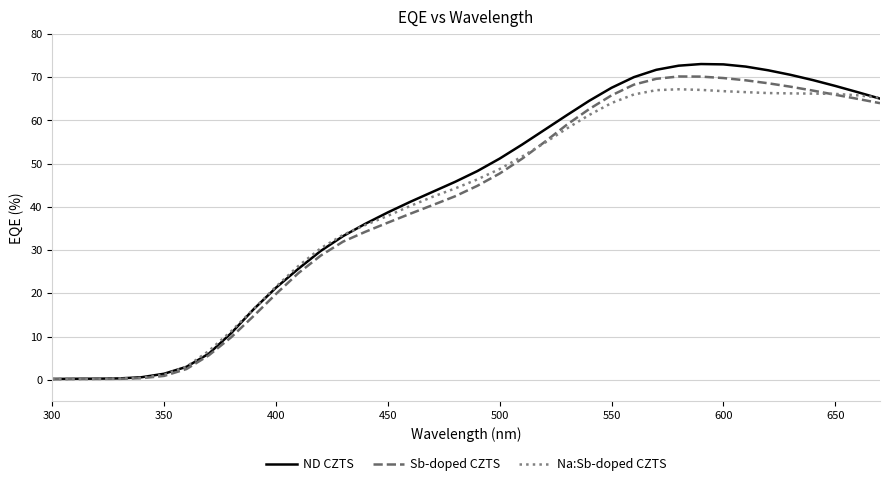

What is the maximum value for Na:Sb-doped CZTS?

67.2